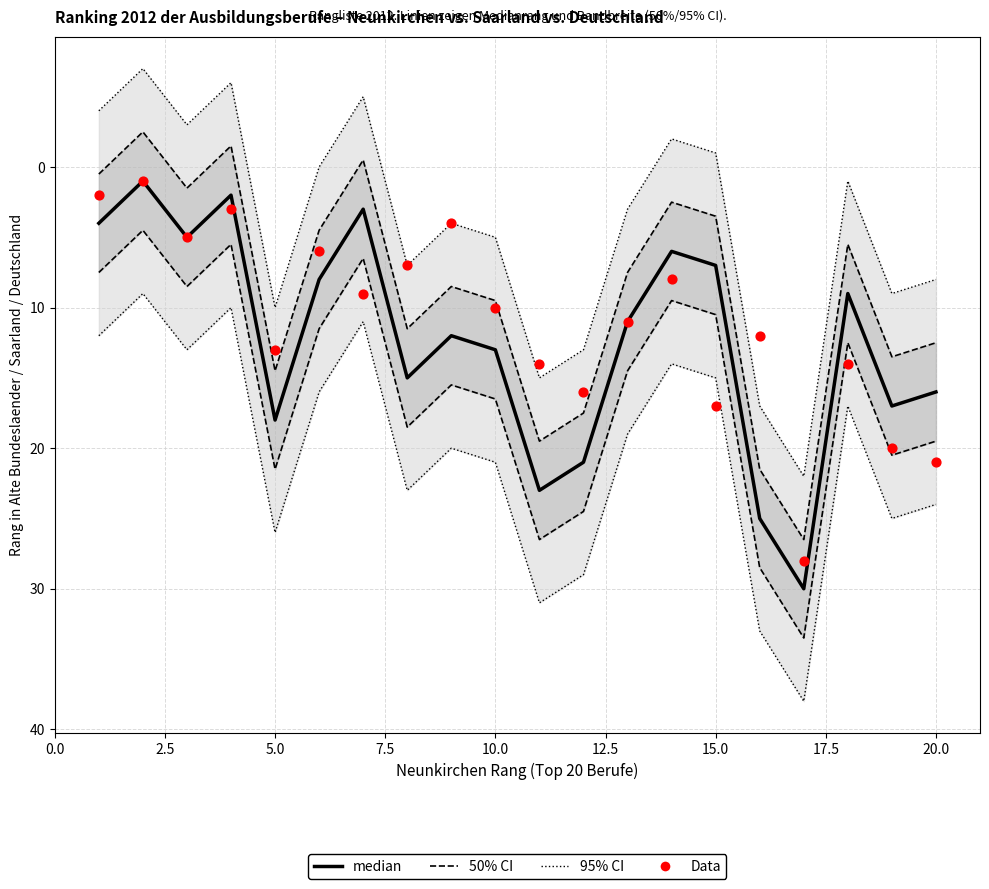

Which series reaches the maximum Y coordinate?

95% CI